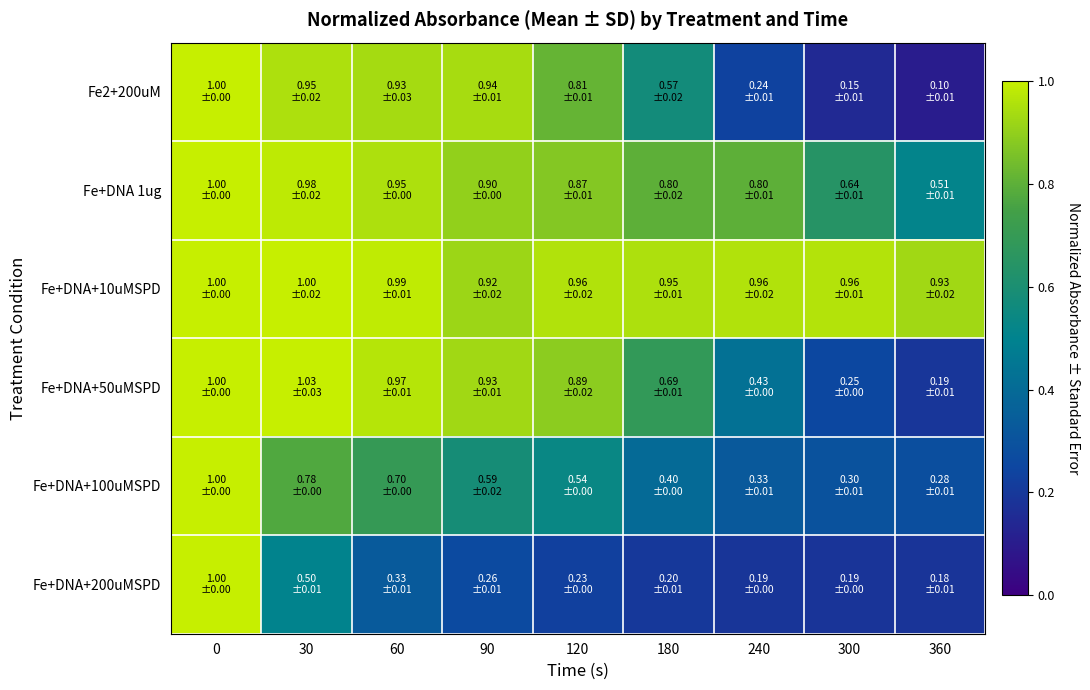

Between 60 and 360, which is larger?

60